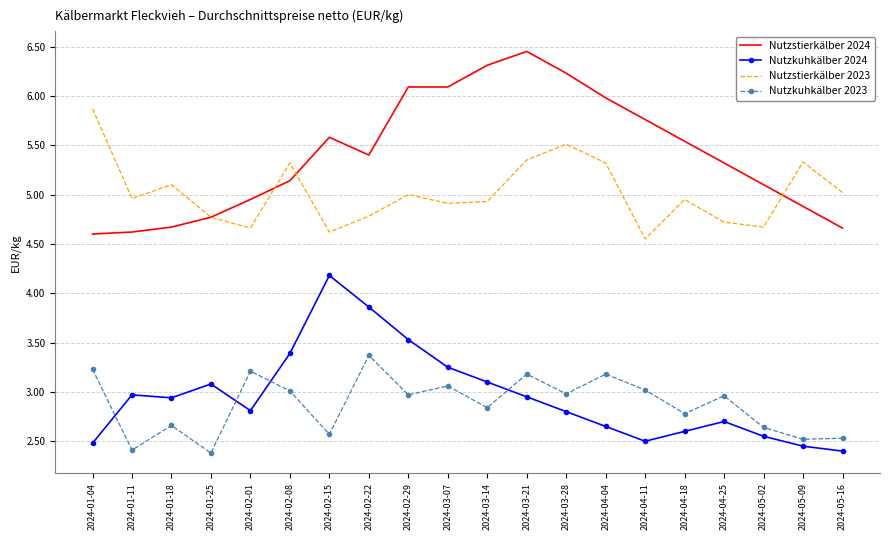

What position from the left is 2024-04-04?

14